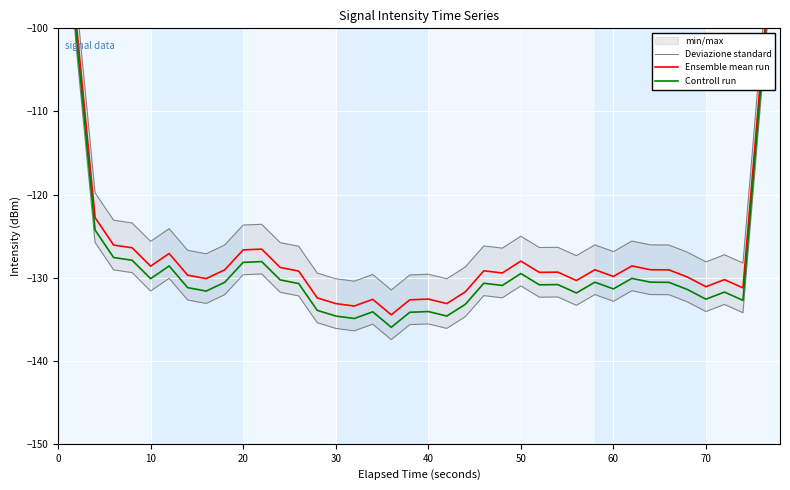

How many lines are shown in the chart?

3